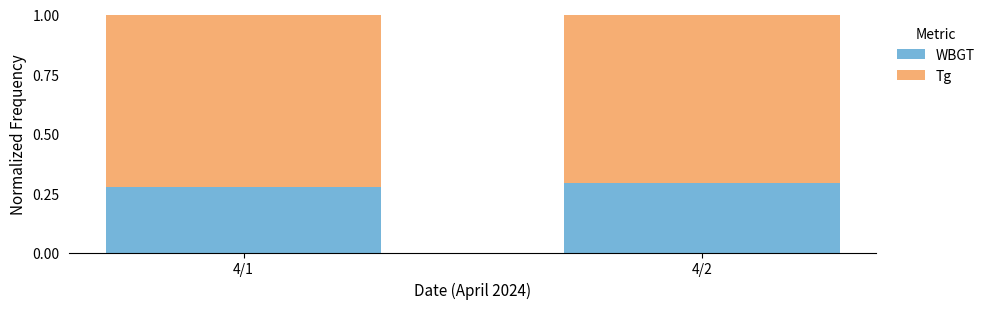

The WBGT series shows 0.1 at 4/1. True or false?

False